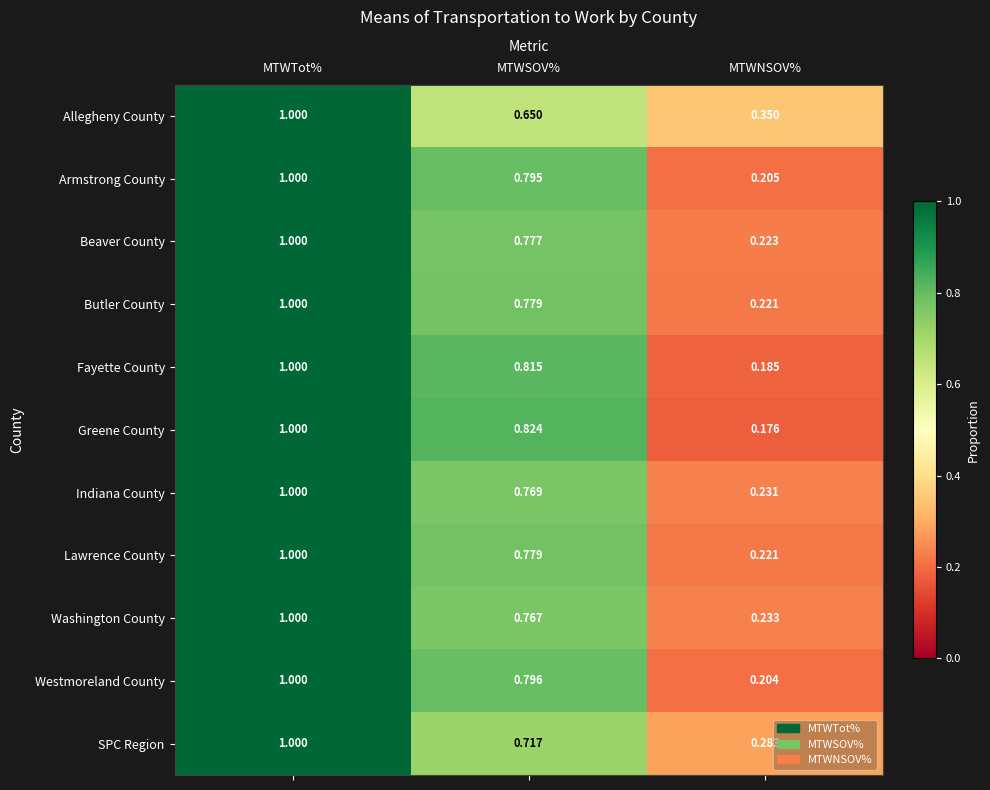

Rank the categories by Armstrong County value from lowest to highest.

MTWNSOV%, MTWSOV%, MTWTot%